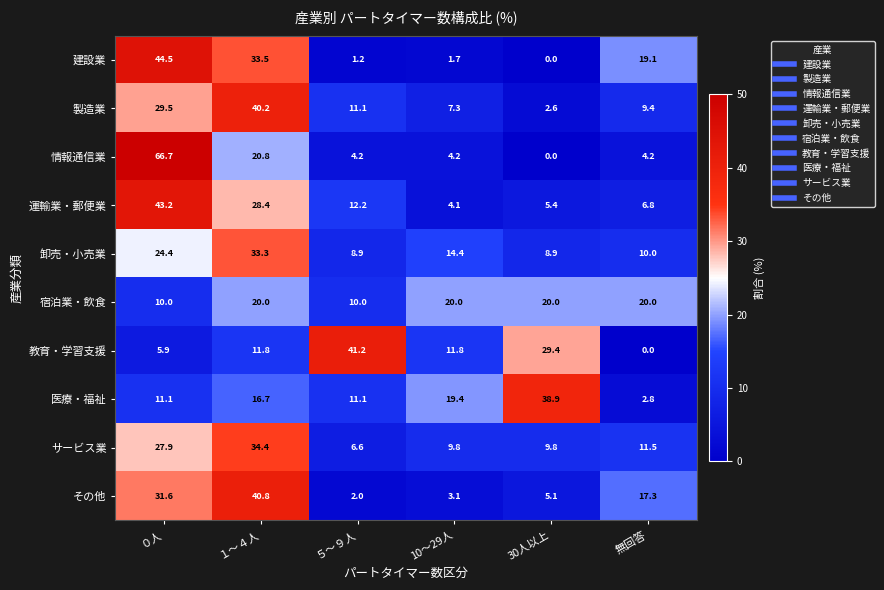

List the series in order of their peak value, highest first.

情報通信業, 建設業, 運輸業・郵便業, 教育・学習支援, その他, 製造業, 医療・福祉, サービス業, 卸売・小売業, 宿泊業・飲食